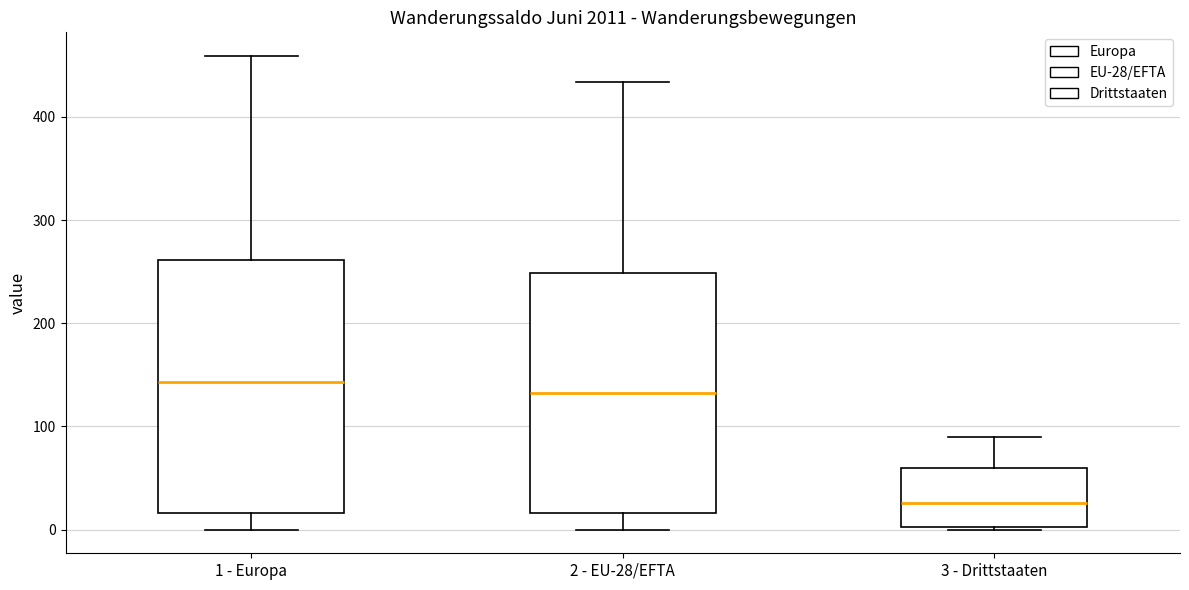

Reading left to right, transcribe this box plot: for each box, give where its median line is, the range the box spans, and where its two whiskers end, as read against the y-axis. The values are not printed on the chart, so give them approximately, as read against the axis.

1 - Europa: median 140, box 20 to 260, whiskers 0 to 460
2 - EU-28/EFTA: median 130, box 20 to 250, whiskers 0 to 430
3 - Drittstaaten: median 30, box 0 to 60, whiskers 0 to 90